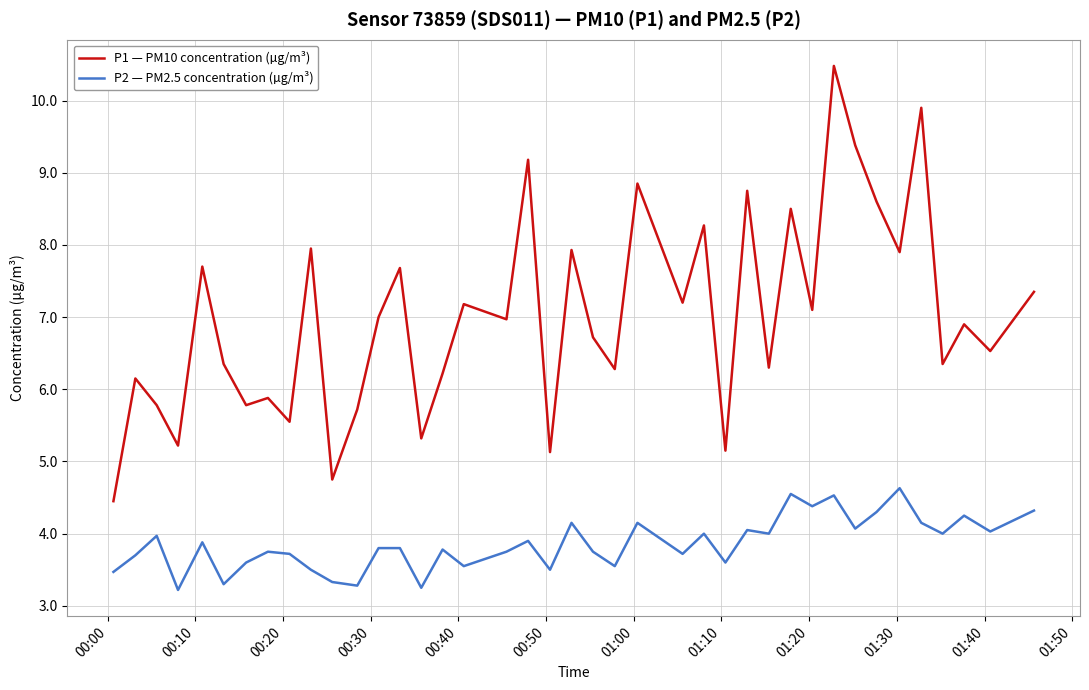

Which series has the largest total across all categories?

P1 — PM10 concentration (µg/m³)